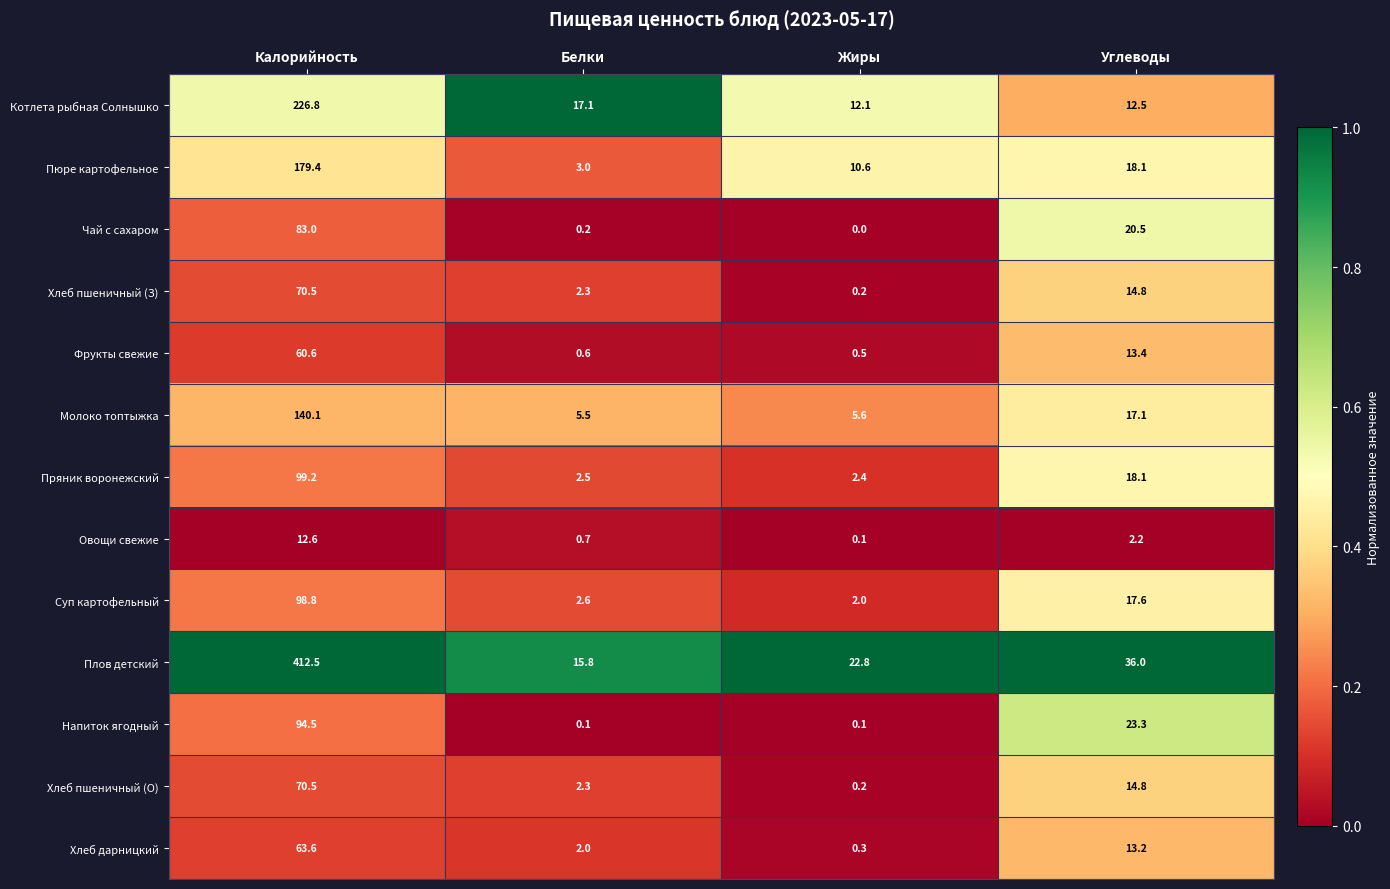

What is the difference between the highest and lowest values at Жиры?

22.8